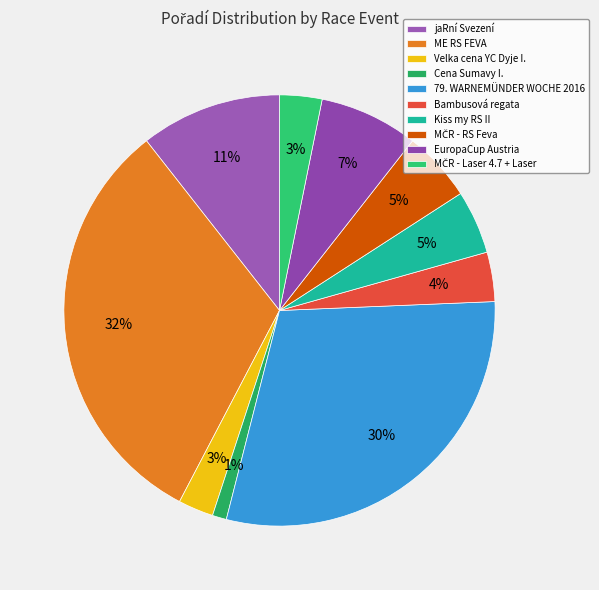

Count the number of slices in the pie.

10